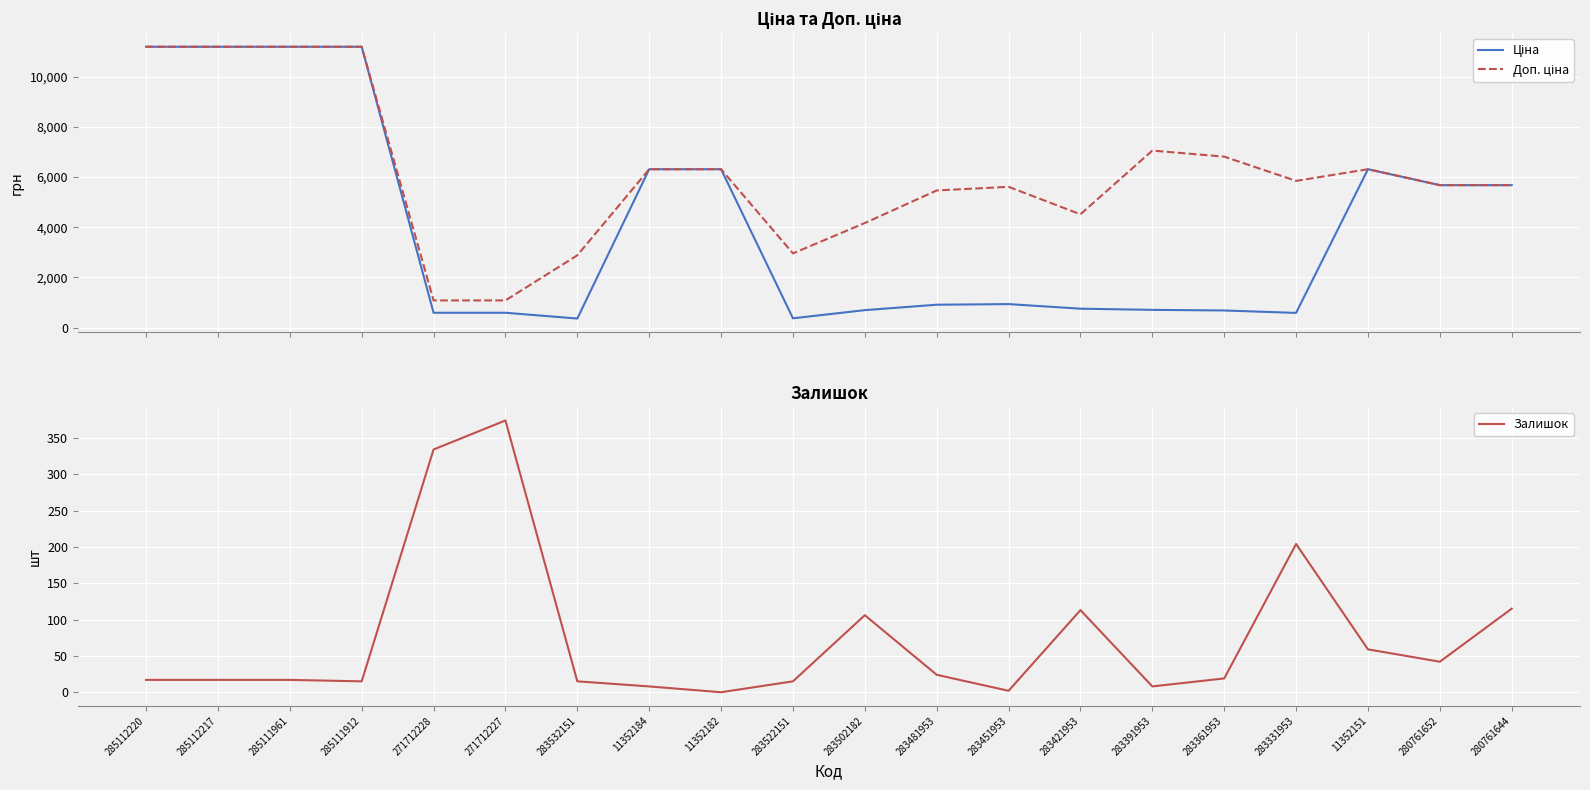

How many values in the Залишок series exceed 19?

9